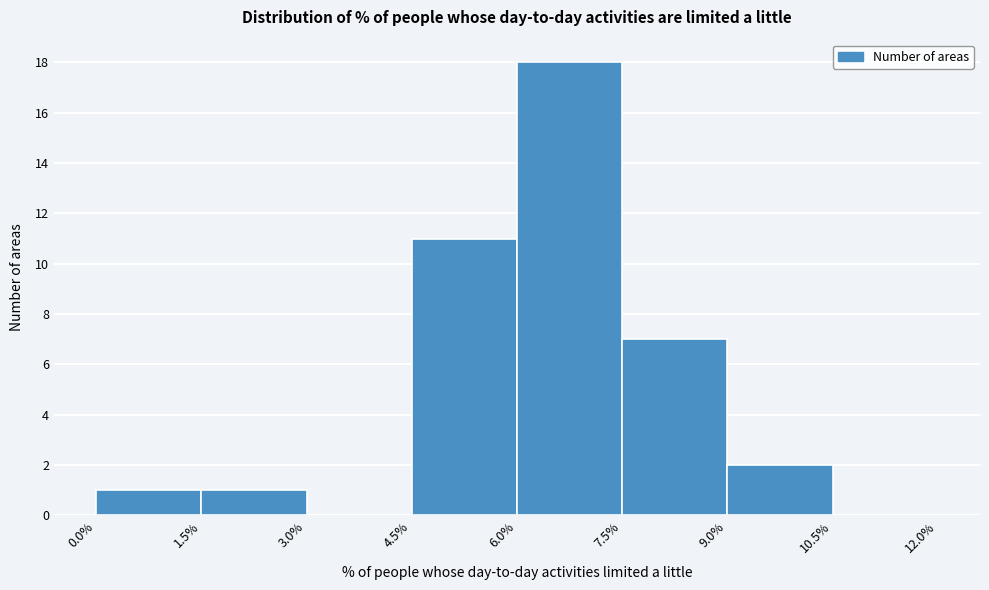

How tall is the bar that spans 6.0% to 7.5% on the x-axis? The values are not printed on the chart, so give them approximately, as read against the axis.

18